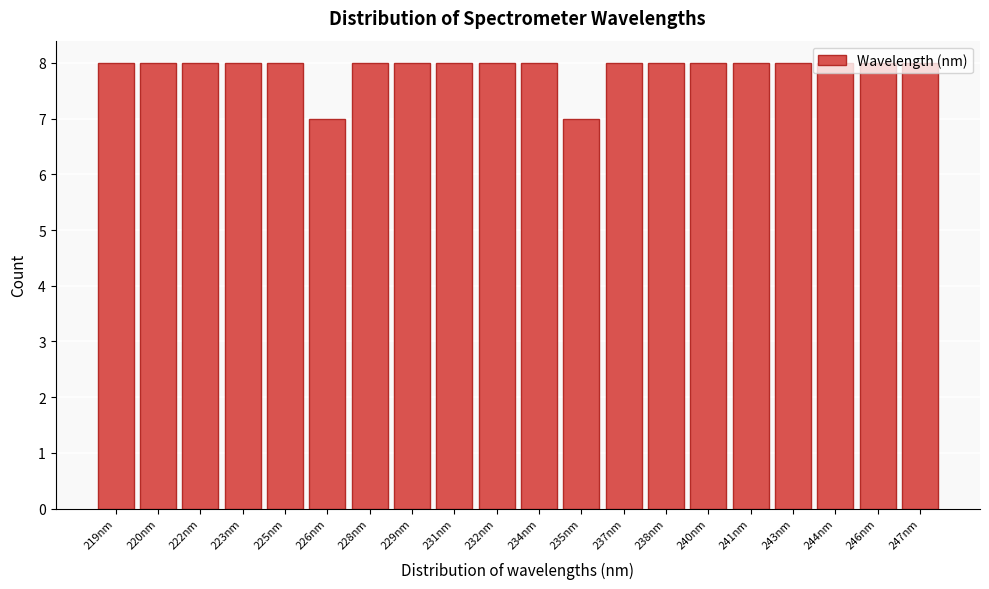

What is the sum of all values?

158